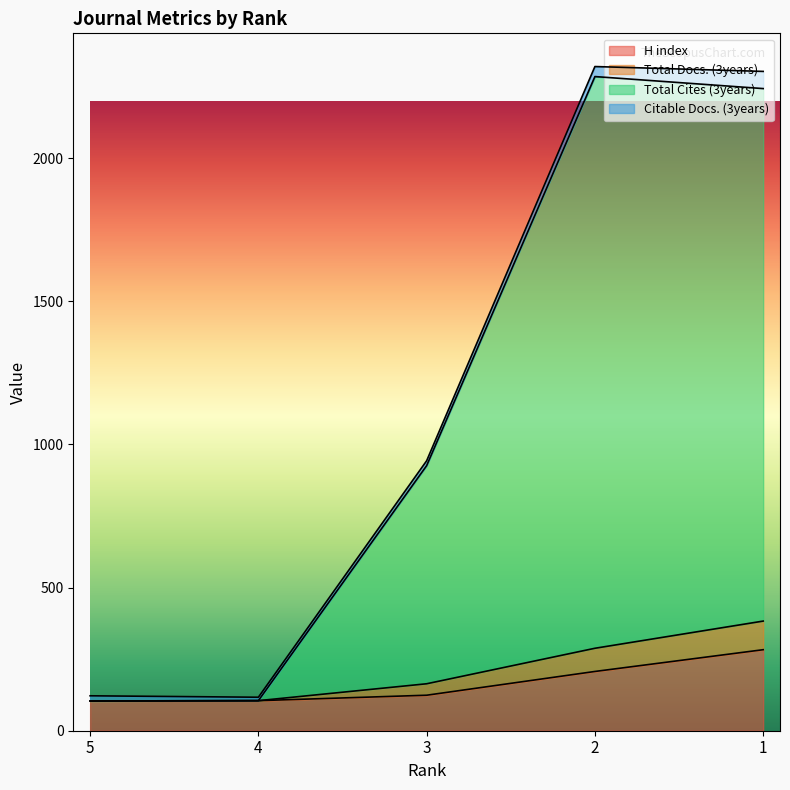

What is the maximum value for H index?

283